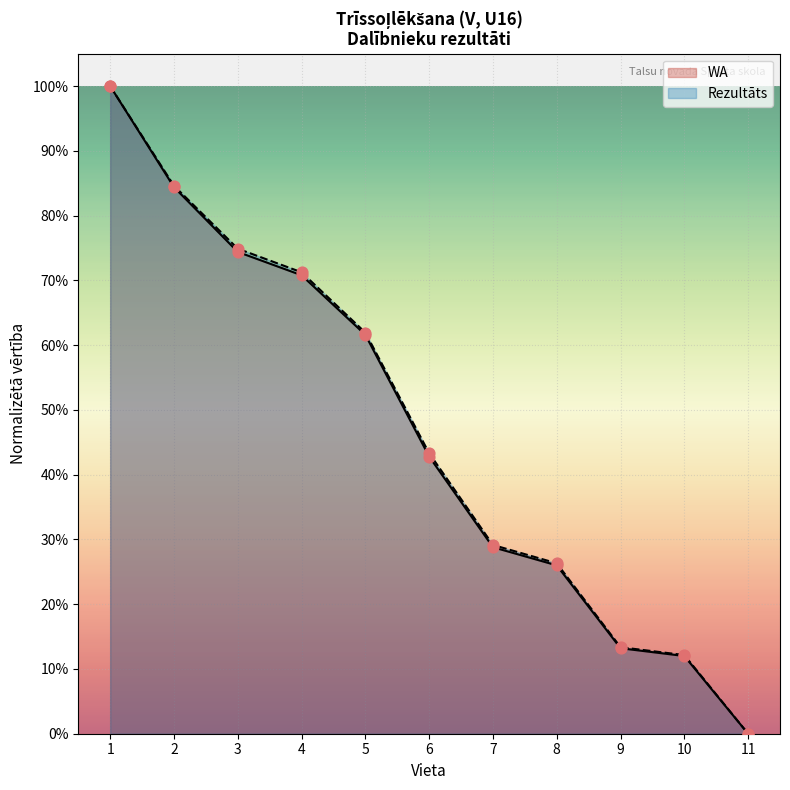

At which category is the sum across all series the highest?

1